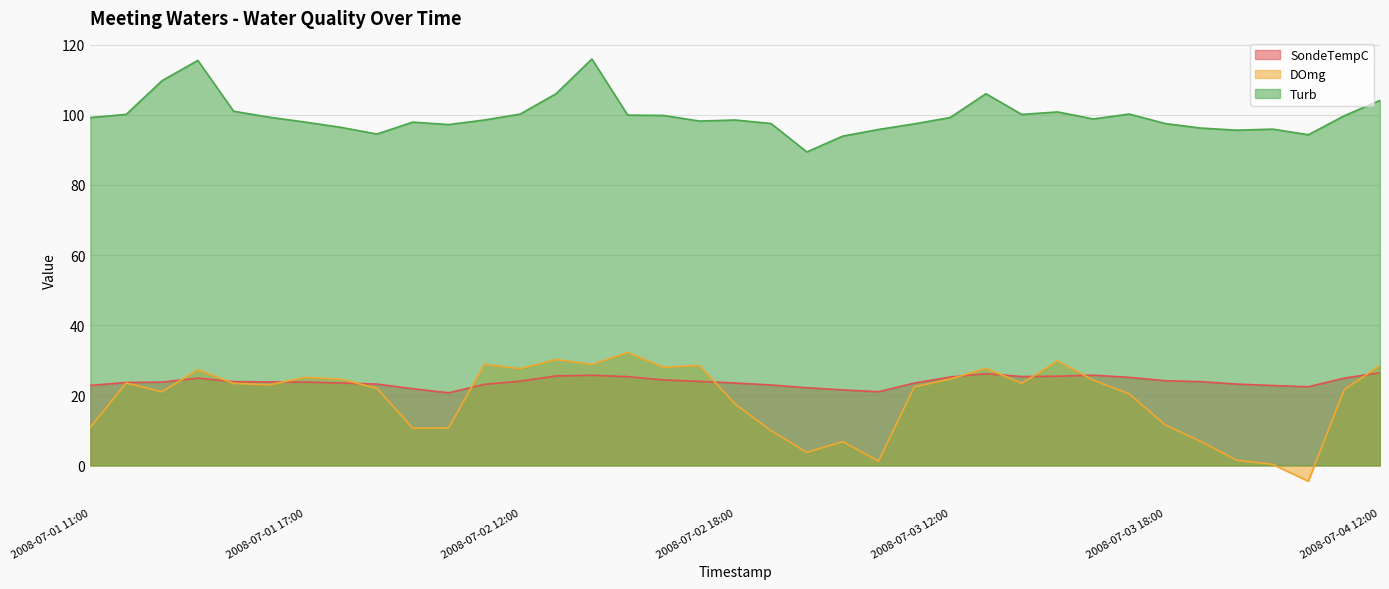

Count the number of categories in the chart.

37